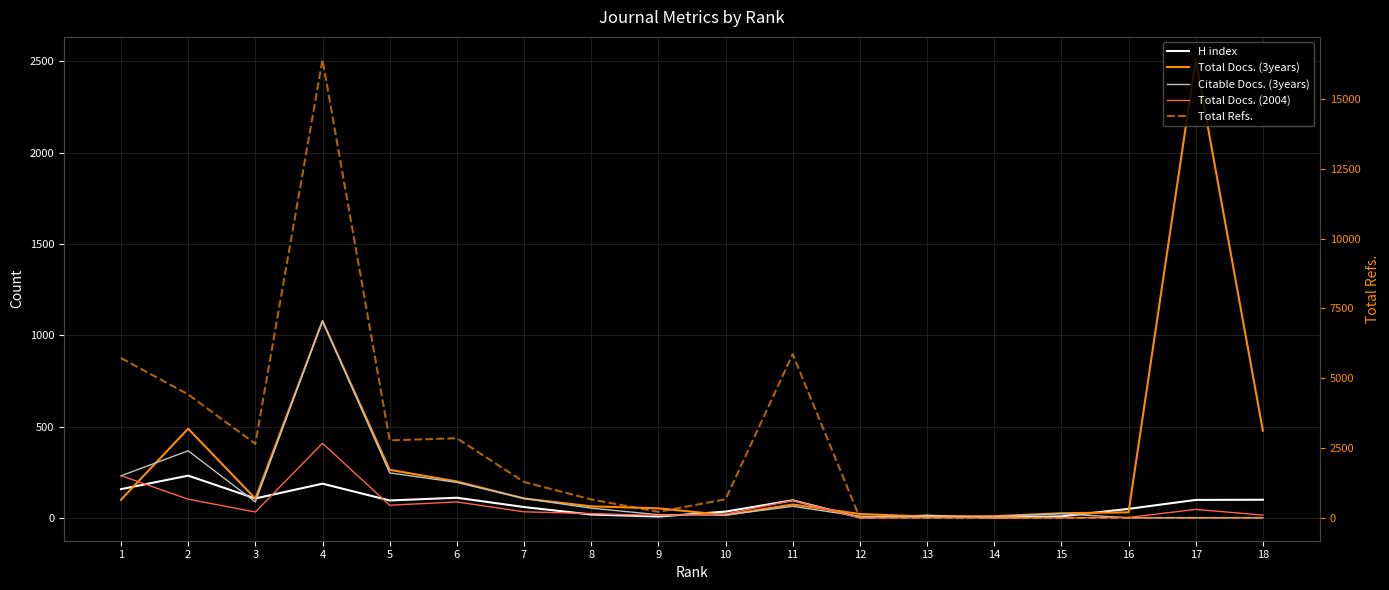

Reading right to left, list all the values displayed in this chart.

H index: 18=99	17=98	16=49	15=8	14=1	13=12	12=2	11=96	10=34	9=7	8=18	7=59	6=110	5=95	4=187	3=106	2=231	1=157
Total Docs. (3years): 18=477	17=2508	16=30	15=25	14=9	13=7	12=21	11=73	10=15	9=52	8=63	7=106	6=199	5=263	4=1078	3=105	2=488	1=99
Citable Docs. (3years): 18=0	17=0	16=0	15=23	14=6	13=7	12=8	11=63	10=15	9=17	8=53	7=106	6=194	5=246	4=1078	3=87	2=367	1=230
Total Docs. (2004): 18=15	17=46	16=2	15=0	14=0	13=0	12=0	11=95	10=21	9=13	8=23	7=33	6=87	5=69	4=408	3=32	2=102	1=231
Total Refs.: 18=0	17=0	16=0	15=0	14=0	13=0	12=0	11=5864	10=664	9=214	8=660	7=1284	6=2851	5=2774	4=16408	3=2652	2=4421	1=5722